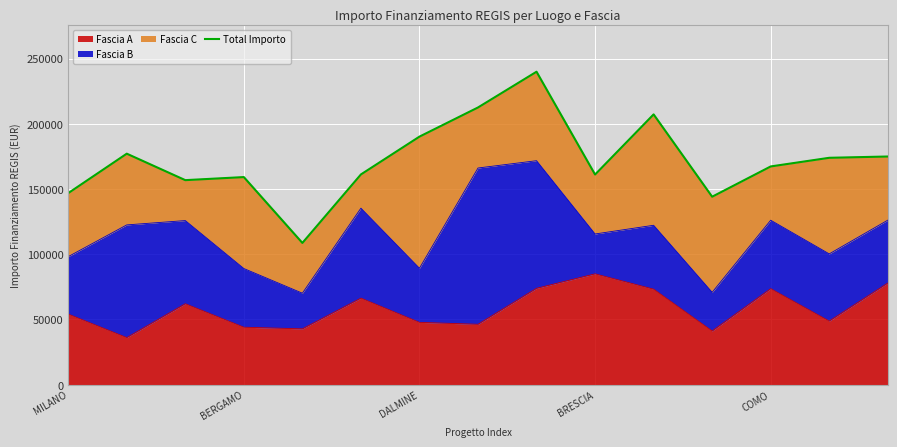

Is it true that Fascia A equals 17623.5 at BERGAMO?

False